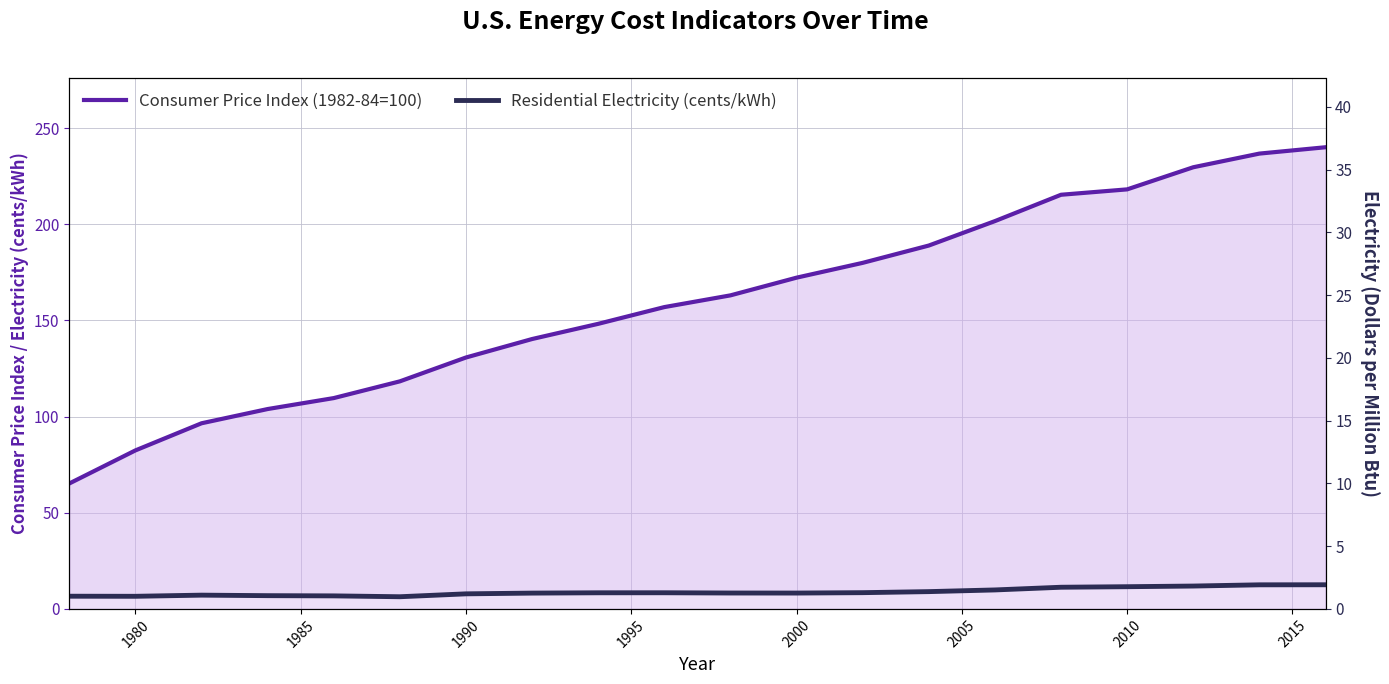

Is the value of Residential Electricity ($/MMBtu) at 2005 greater than the value of Residential Electricity (cents/kWh) at 13?

Yes